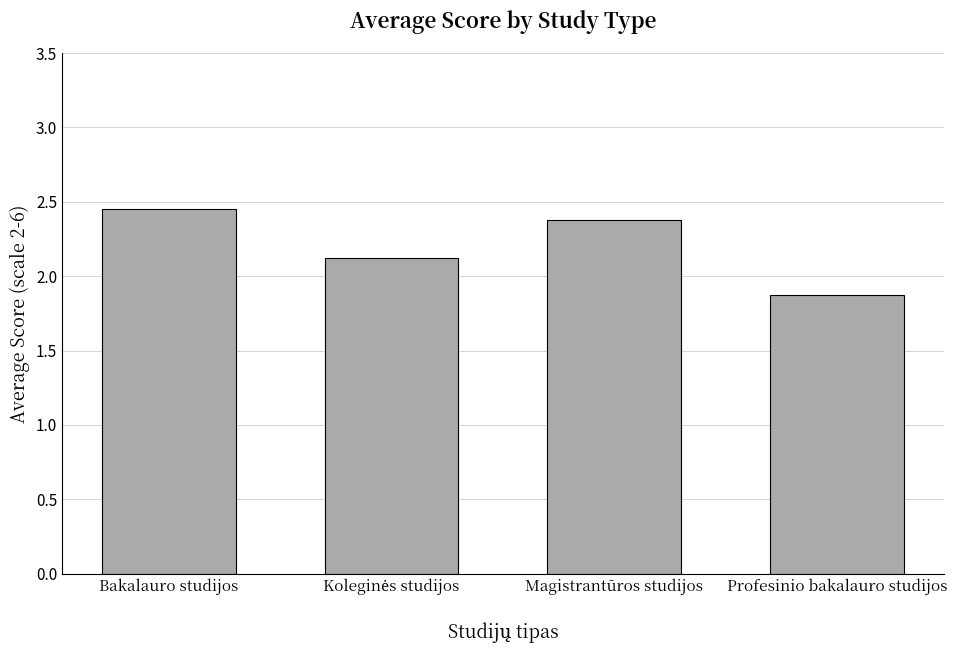

The chart shows a value of 1.6 at Magistrantūros studijos. True or false?

False